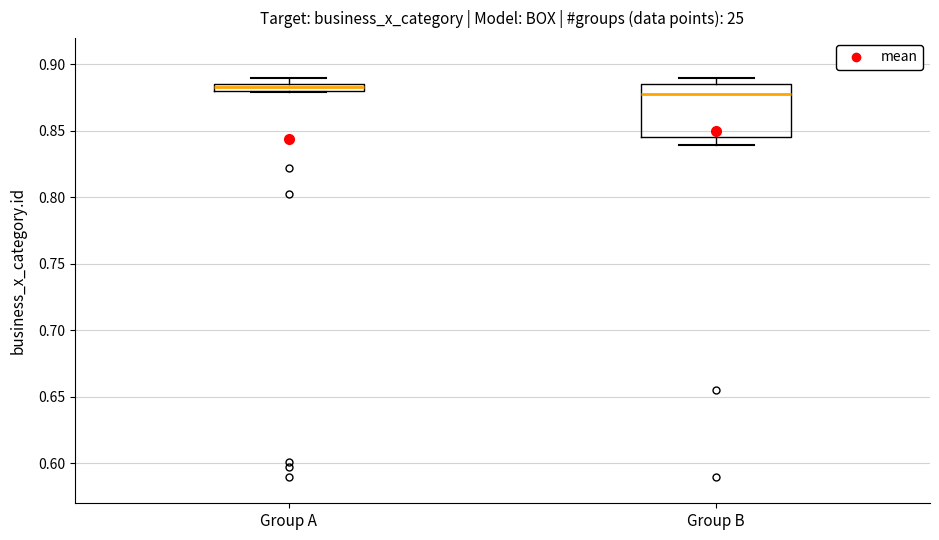

Comparing the boxes themselves (not the whiskers), which one is the tallest?

Group B